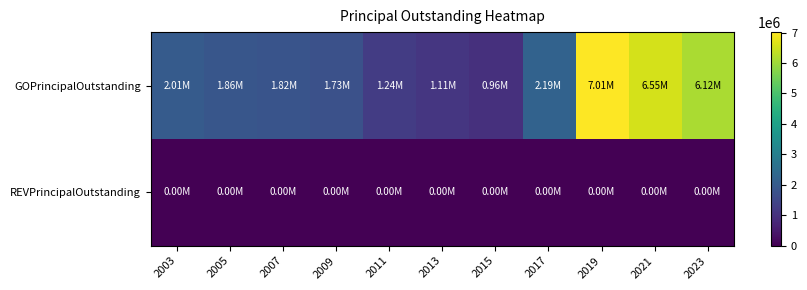

Reading left to right, extract all data points from this chart.

GOPrincipalOutstanding: 2003=2010000	2005=1865000	2007=1825000	2009=1730000	2011=1235000	2013=1110000	2015=965000	2017=2195000	2019=7015000	2021=6555000	2023=6120000
REVPrincipalOutstanding: 2003=0	2005=0	2007=0	2009=0	2011=0	2013=0	2015=0	2017=0	2019=0	2021=0	2023=0